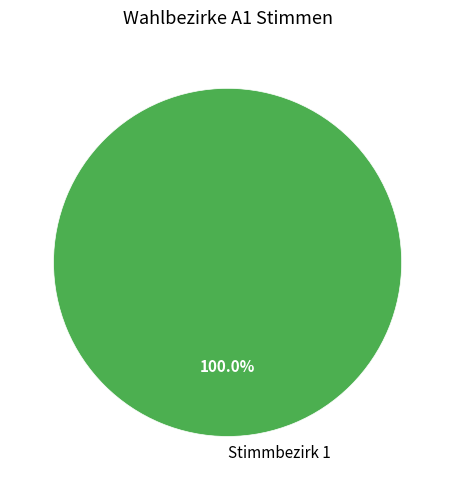

How many segments does this pie chart have?

1